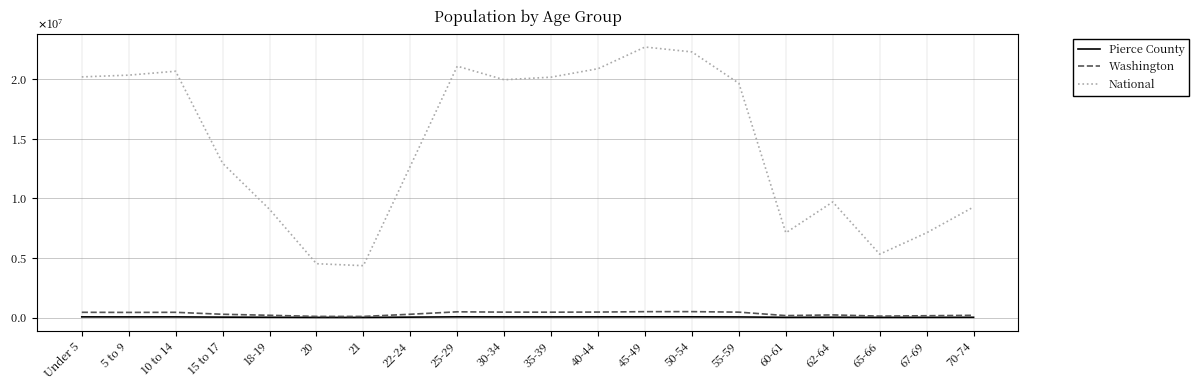

What are all the series names shown in the legend?

Pierce County, Washington, National